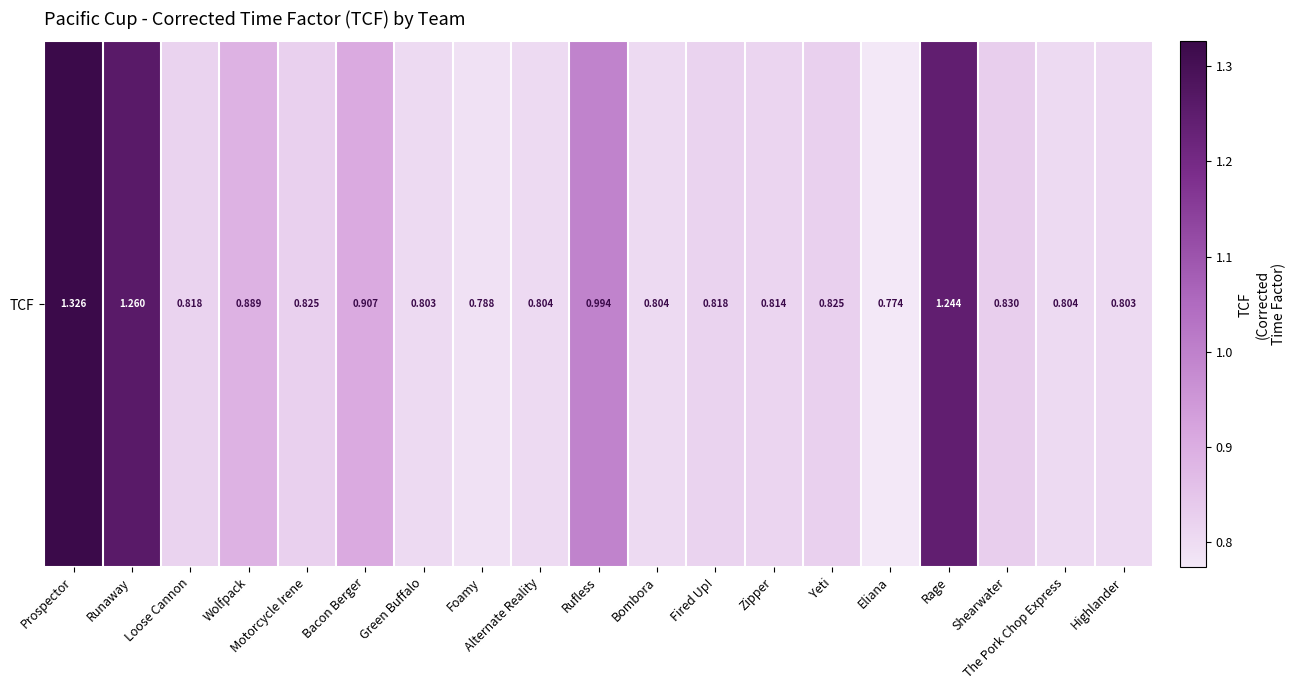

Rank the categories by value from lowest to highest.

Eliana, Foamy, Green Buffalo, Highlander, Alternate Reality, Bombora, The Pork Chop Express, Zipper, Loose Cannon, Fired Up!, Motorcycle Irene, Yeti, Shearwater, Wolfpack, Bacon Berger, Rufless, Rage, Runaway, Prospector